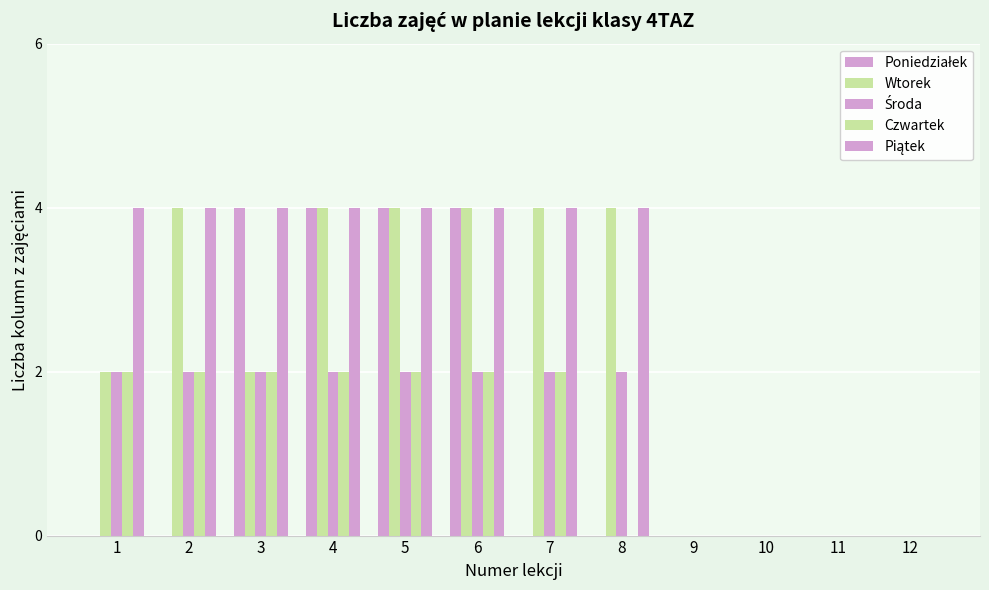

Which has a higher value, 3 or 5?

3